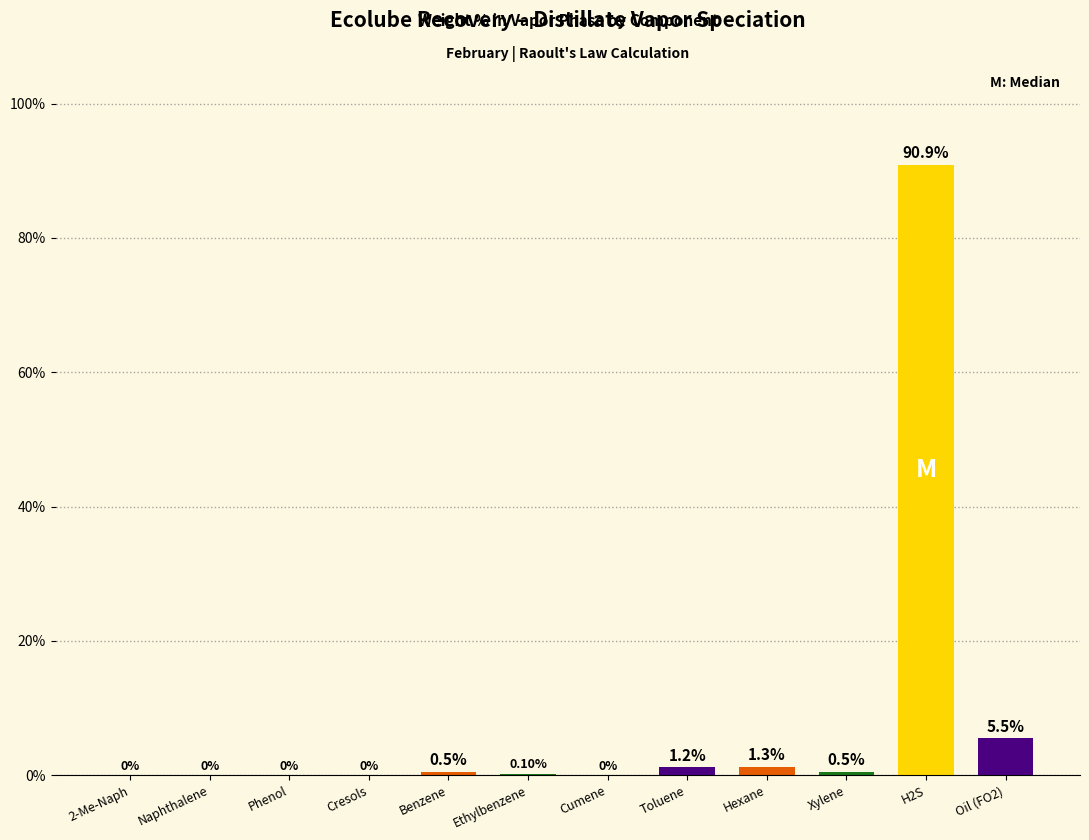

What is the change in value from Toluene to Xylene?

-0.7